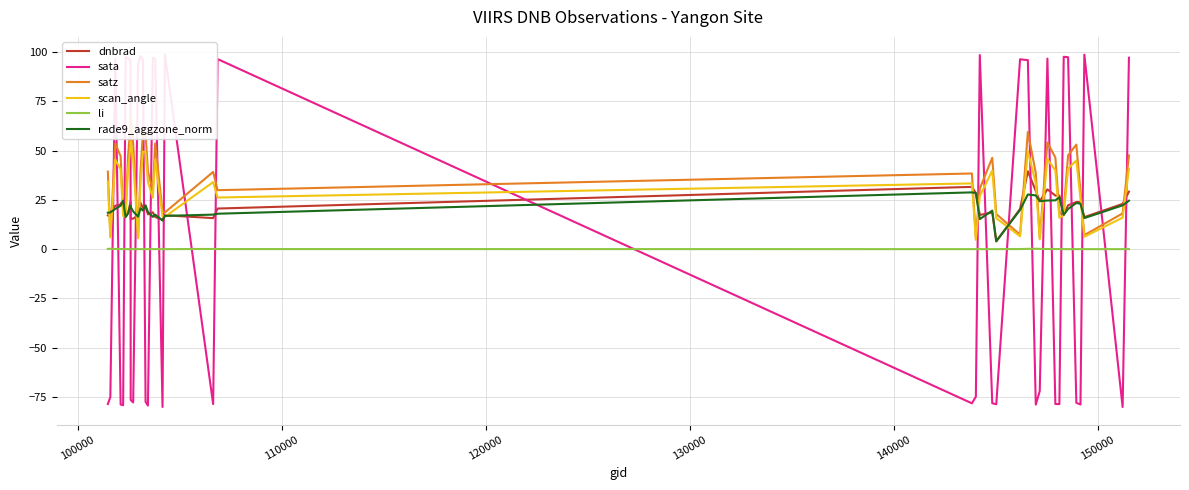

What is the difference between the second highest and minimum values in the li series?

0.2